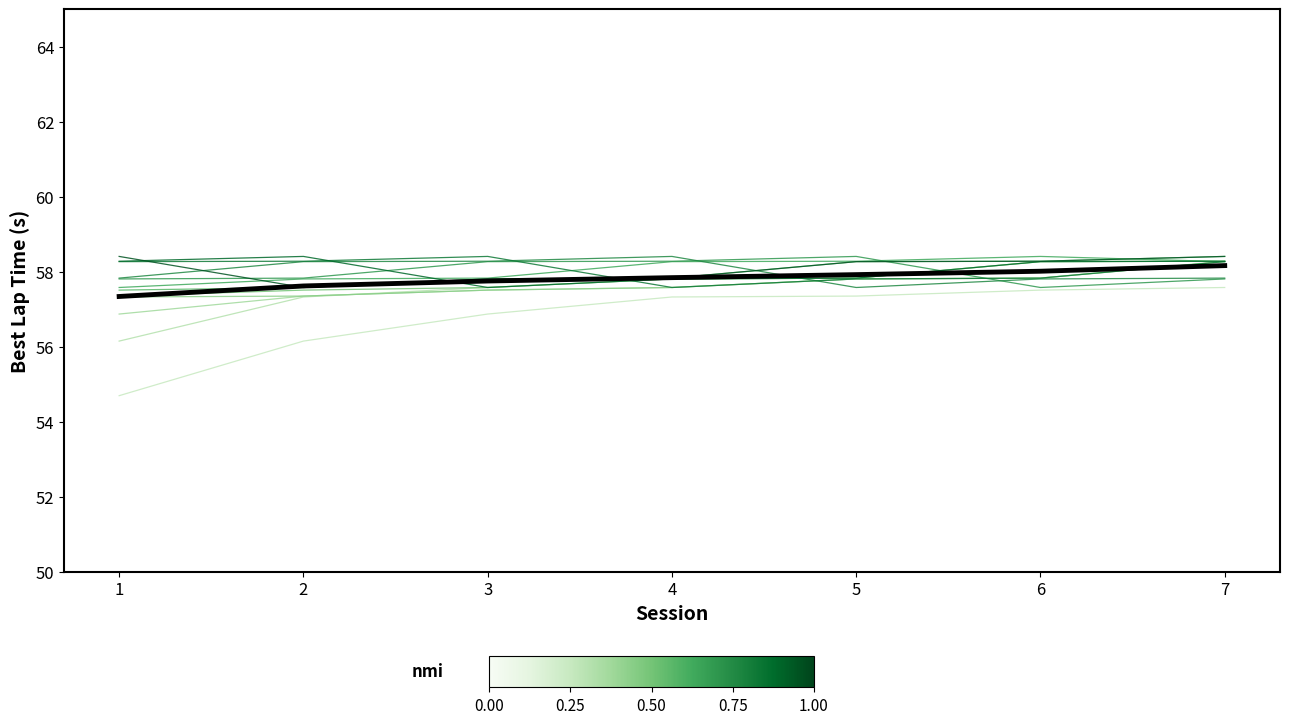

What is the minimum value shown in the chart?

54.7